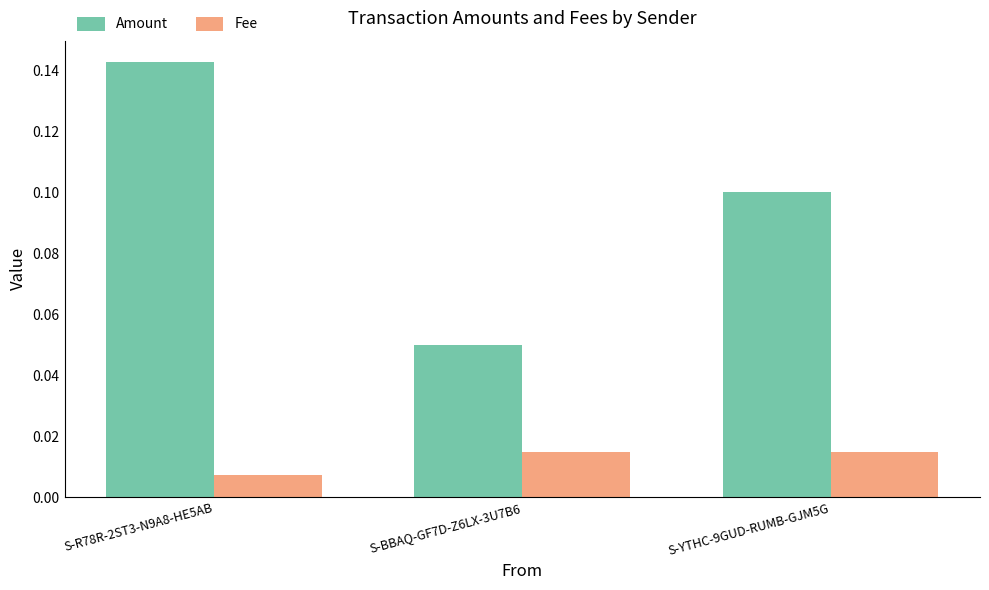

Is the value of Fee at S-BBAQ-GF7D-Z6LX-3U7B6 greater than the value of Amount at S-YTHC-9GUD-RUMB-GJM5G?

No